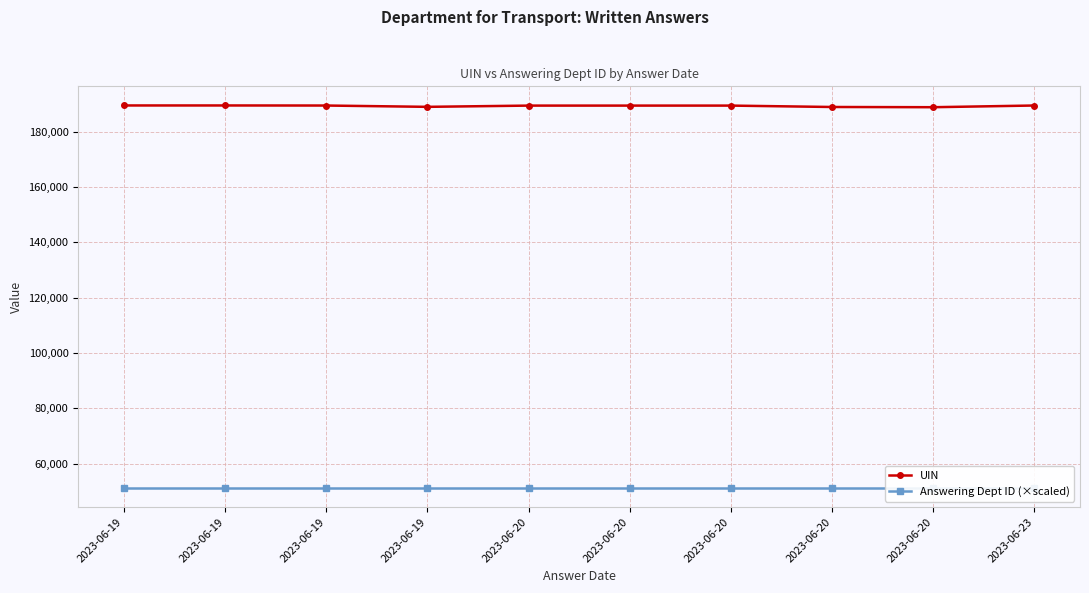

List the series in order of their peak value, highest first.

UIN, Answering Dept ID (×scaled)